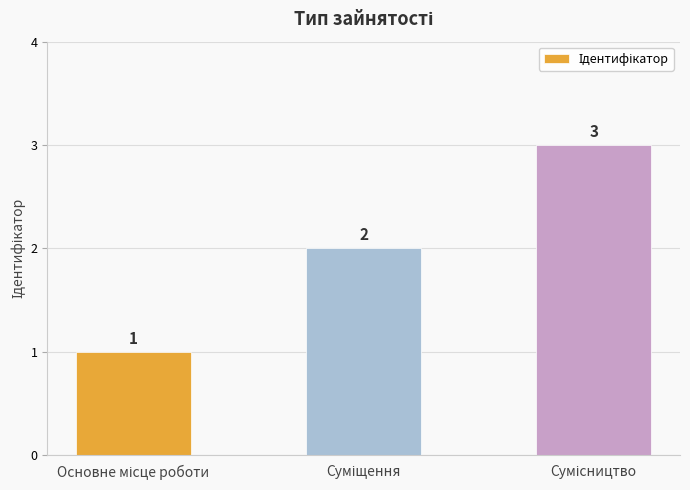

Count the values in the range 1 to 3.

3